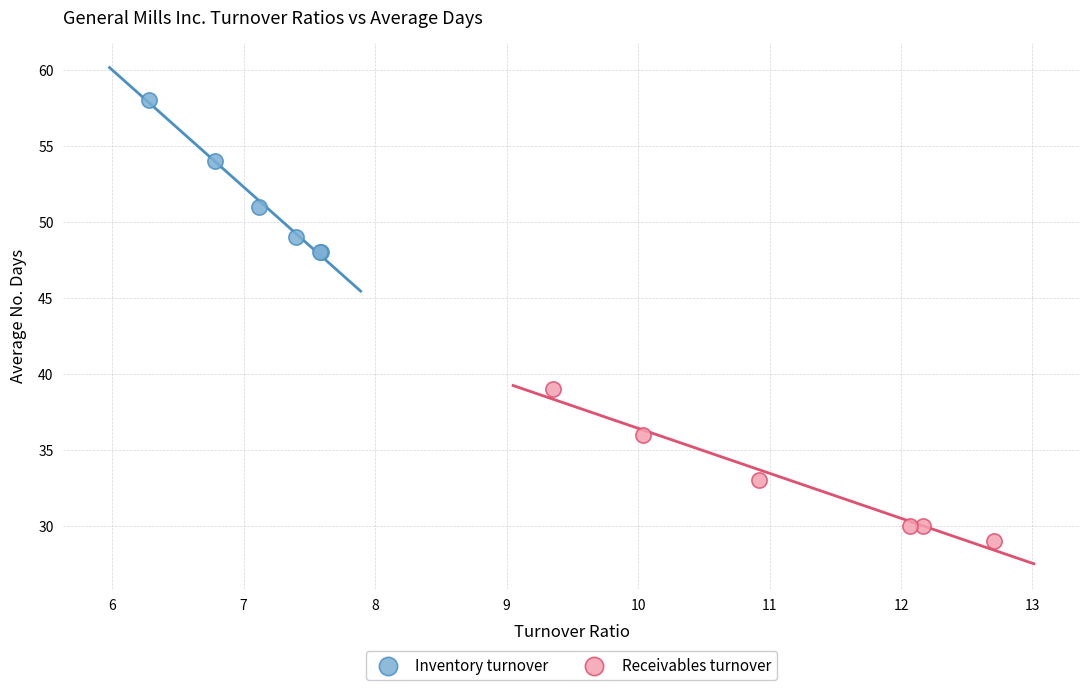

What are all the series names shown in the legend?

Inventory turnover, Receivables turnover